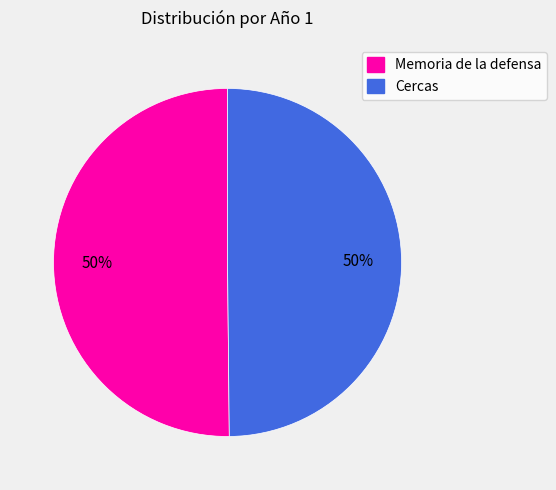

Approximately how many times larger is the value at Cercas compared to Memoria de la defensa?

1.0